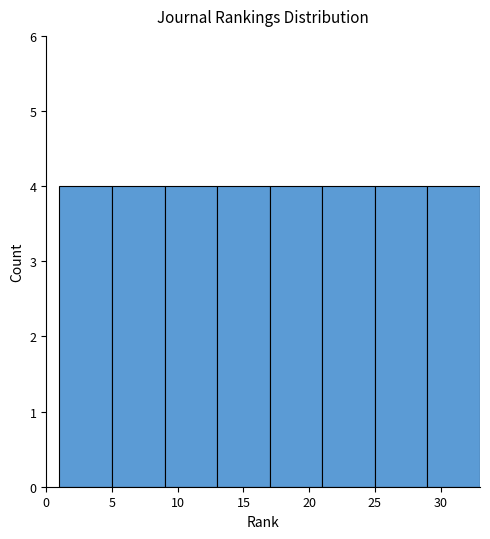

How tall is the bar that spans 9 to 13 on the x-axis? The values are not printed on the chart, so give them approximately, as read against the axis.

4